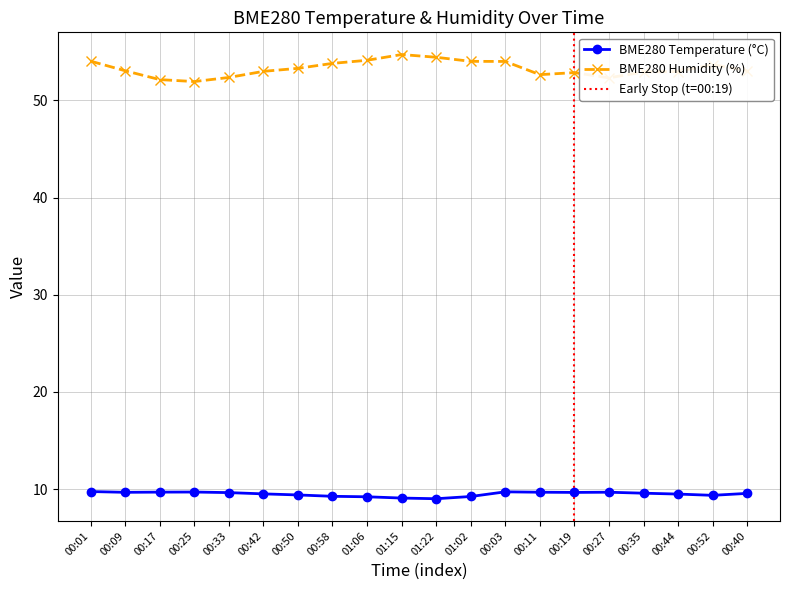

What is the label of the 5th point from the left?

00:33